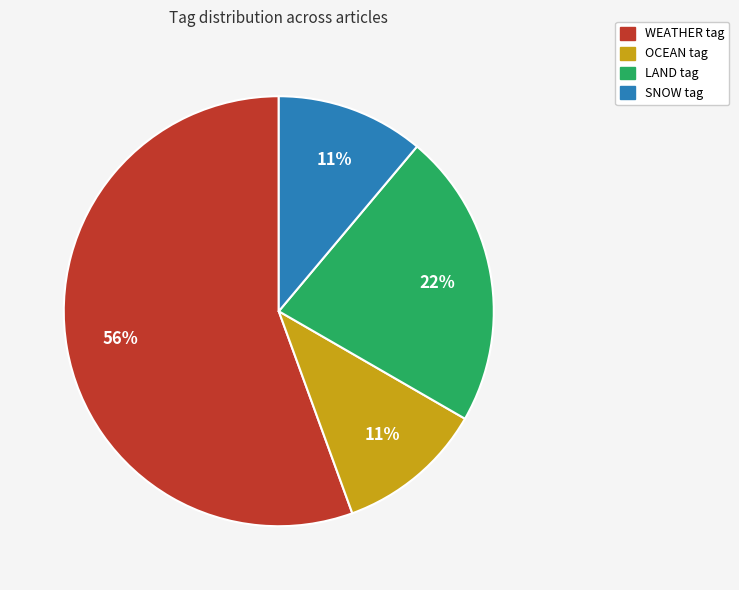

Which slice is the largest?

WEATHER